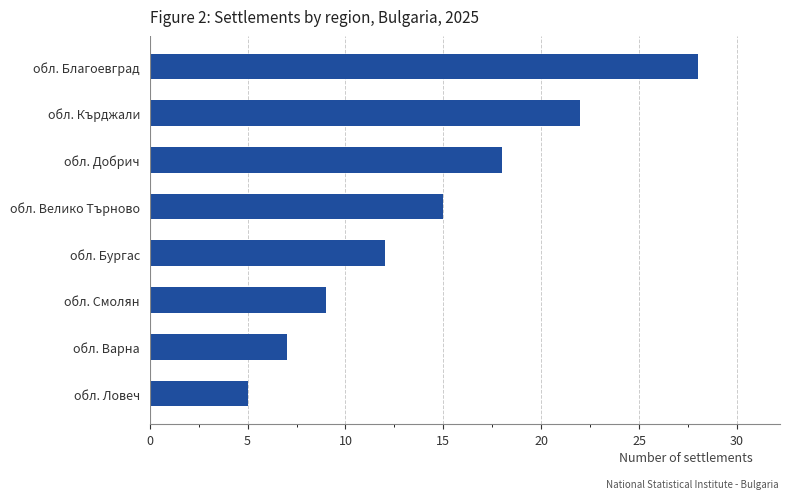

What is the label of the 2nd bar from the bottom?

обл. Варна